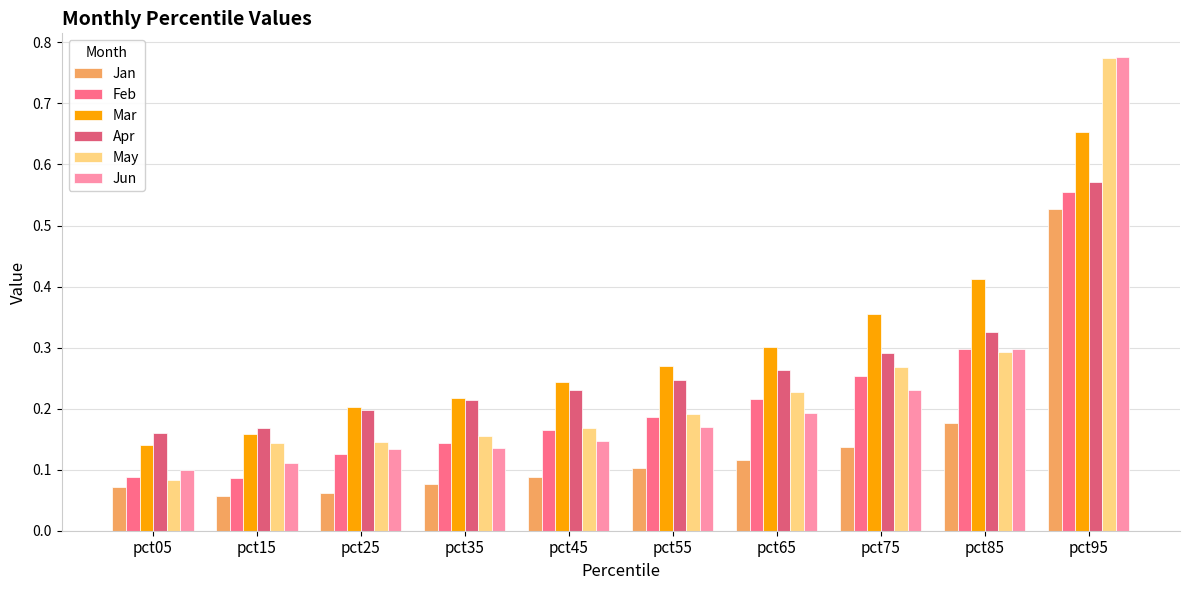

How many bars are there in total?

60